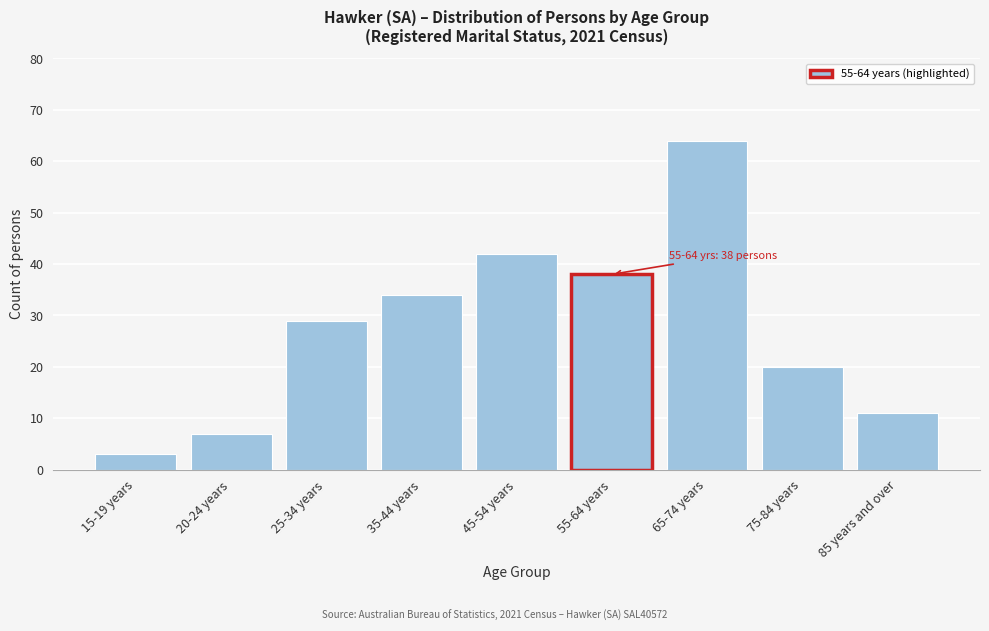

Reading right to left, list all the values displayed in this chart.

11	20	64	38	42	34	29	7	3